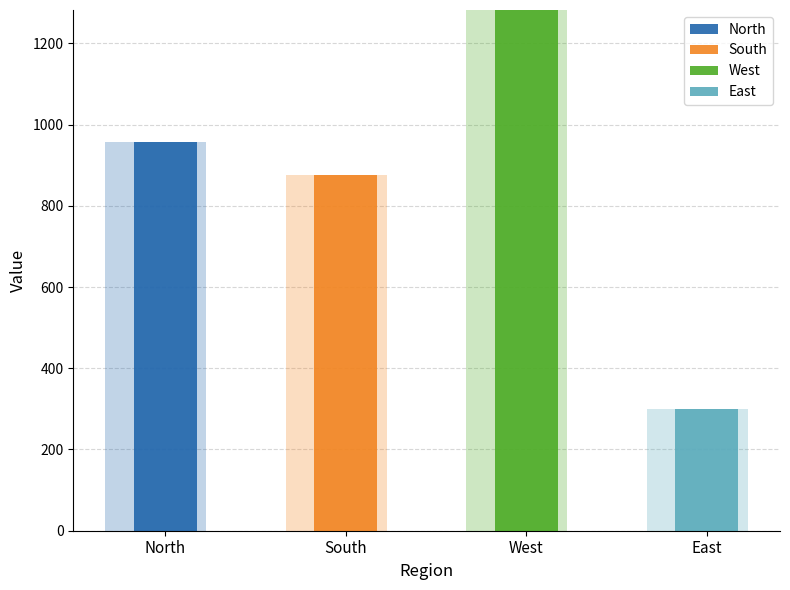

Is the value of Value chunk 4 at North greater than the value of Value chunk 1 at East?

Yes